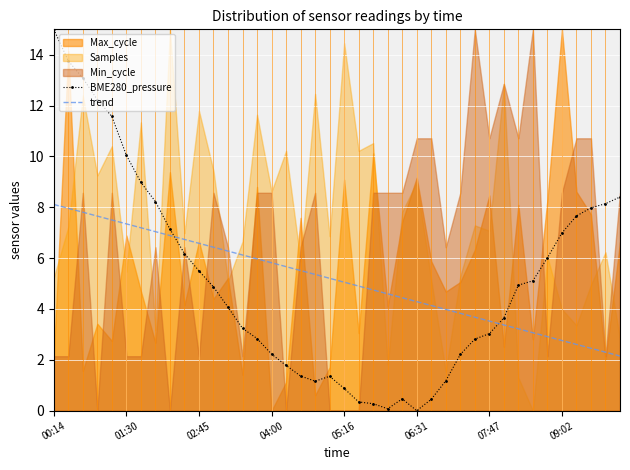

What is the difference between the maximum and minimum values in the BME280_pressure series?

15.0